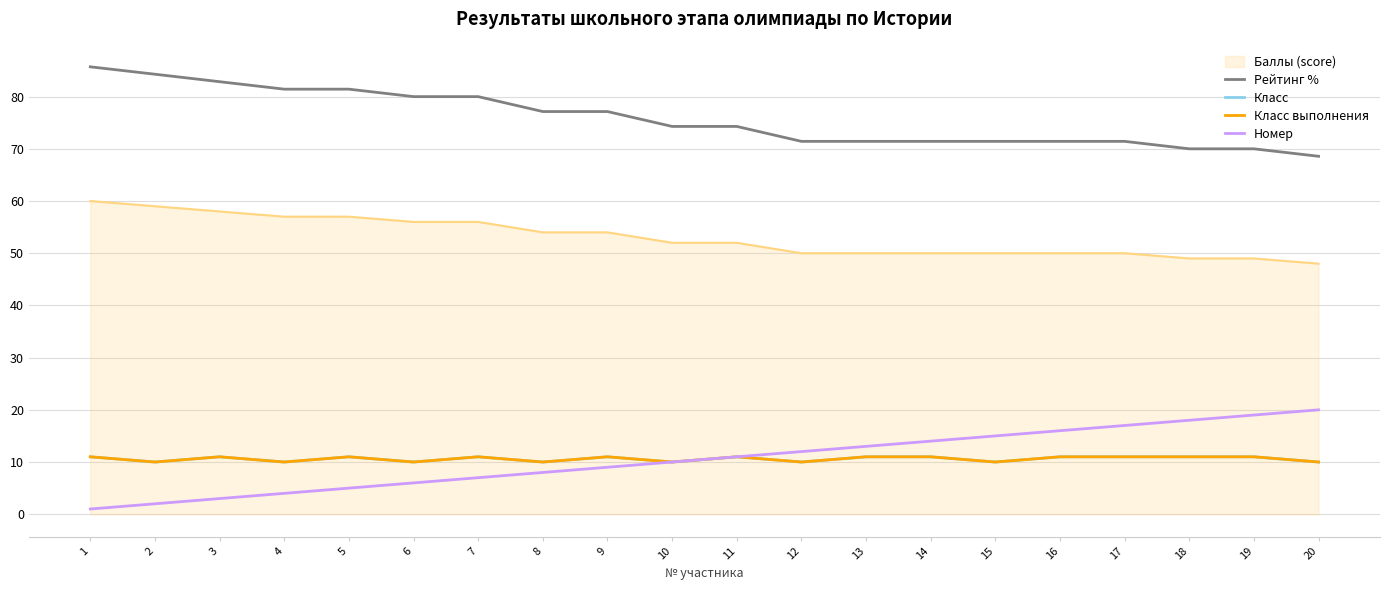

What is the sum of all Рейтинг % values?

1515.7